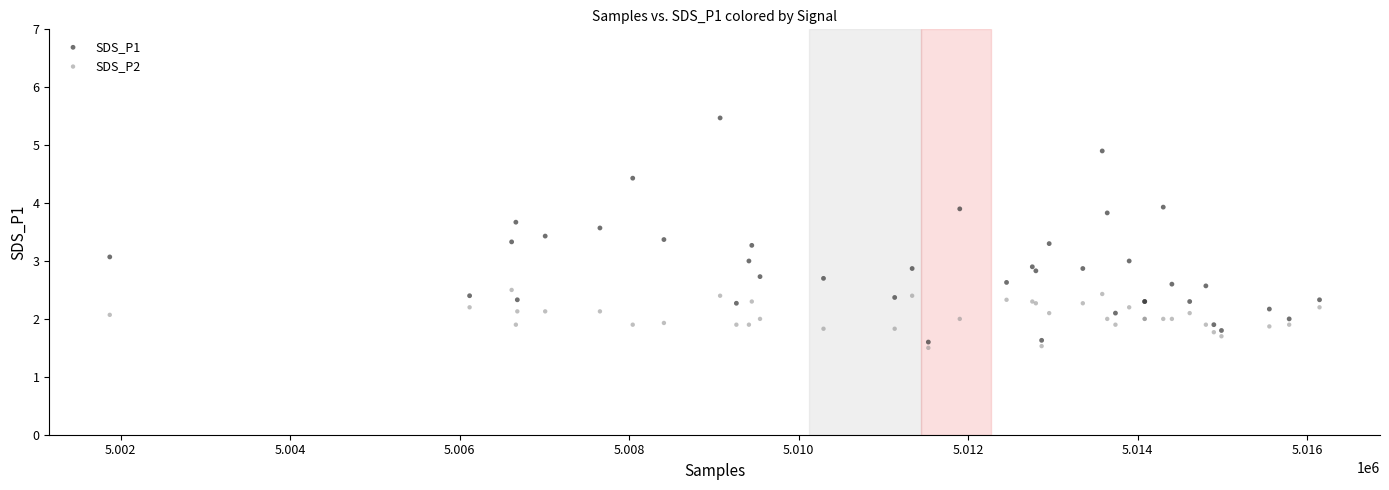

What is the X range (max minus min) for the scatter plot?

14275.0